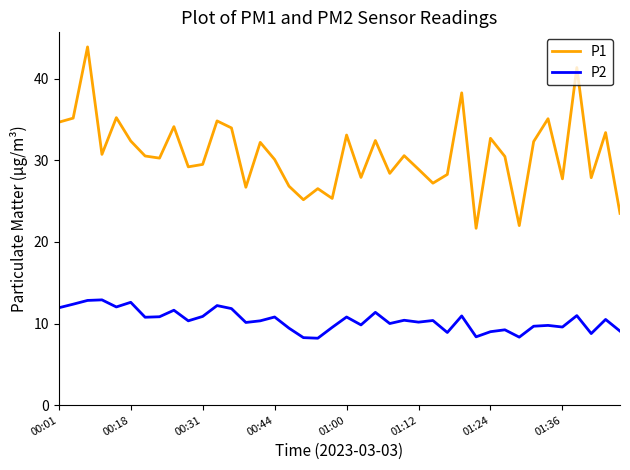

True or false: P1 has more than 1 points higher than both neighbors.

True